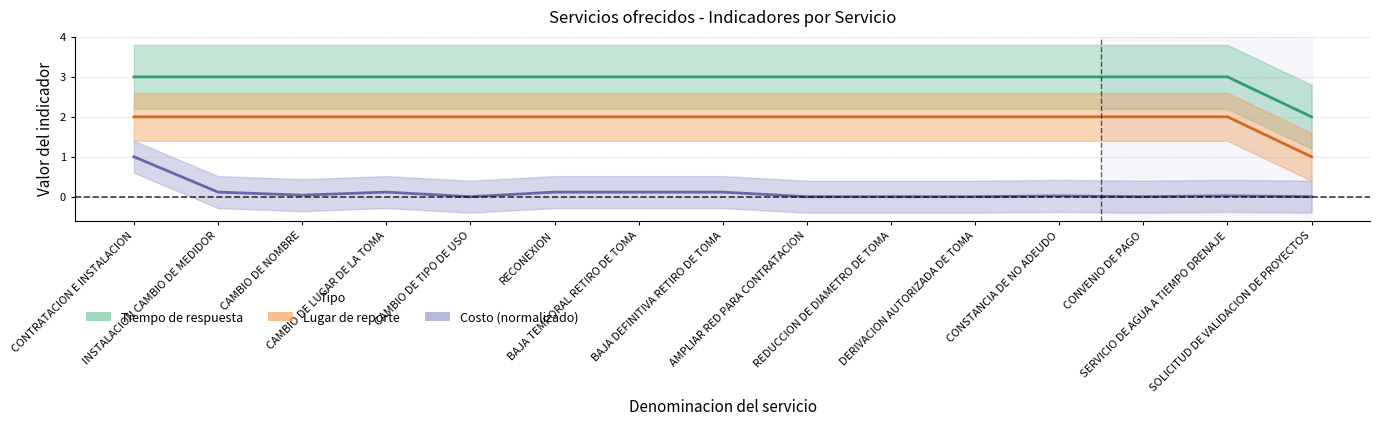

Does the chart have visible grid lines?

Yes